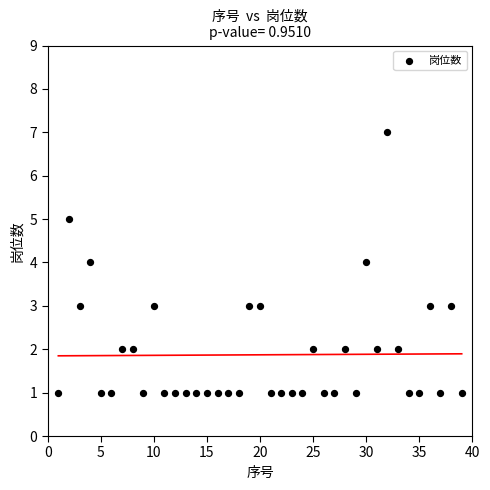

What is the range of Y values (max minus min)?

6